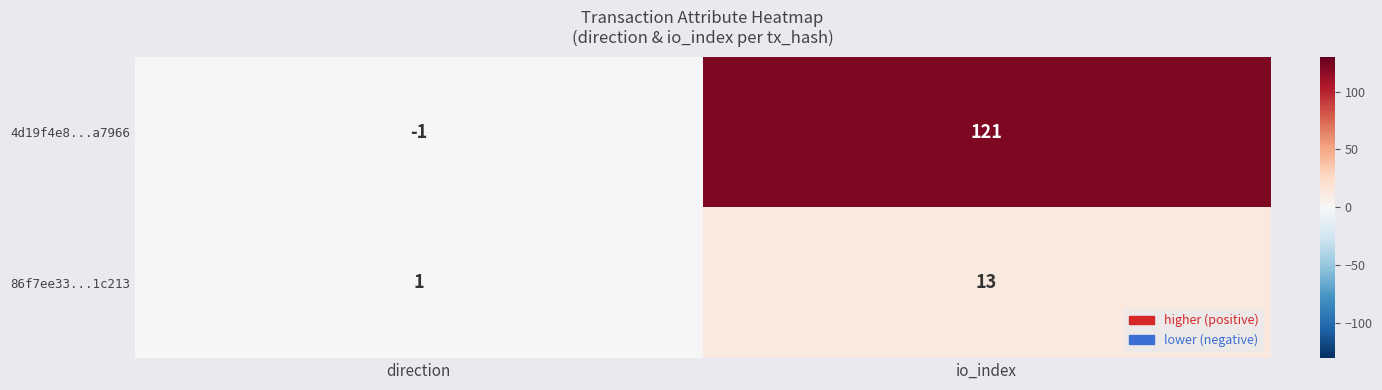

Is it true that 86f7ee33...1c213 equals 1 at direction?

True